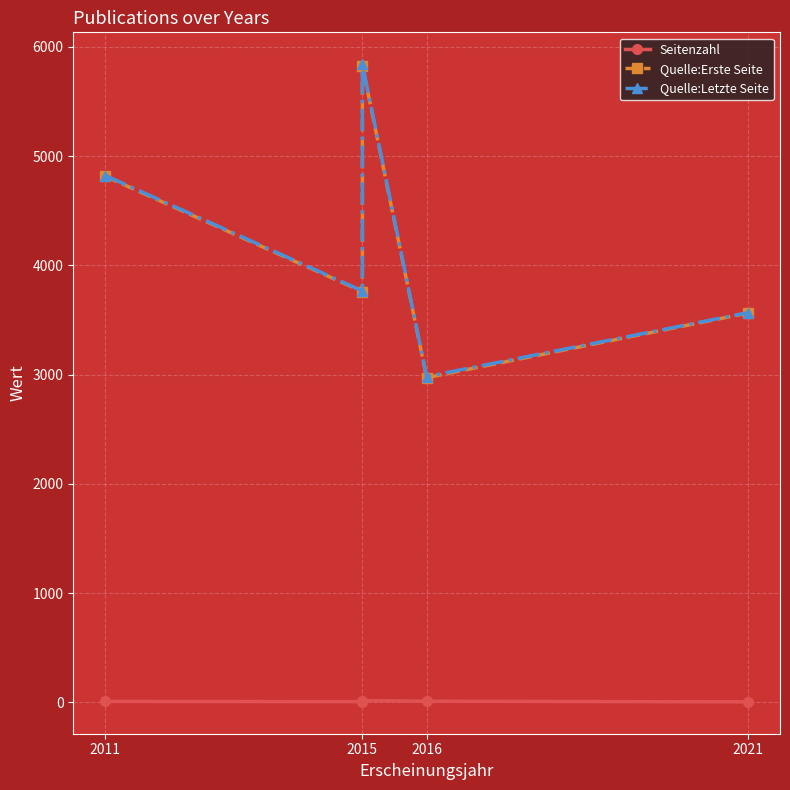

At which label does Quelle:Erste Seite first exceed 3760?

2011